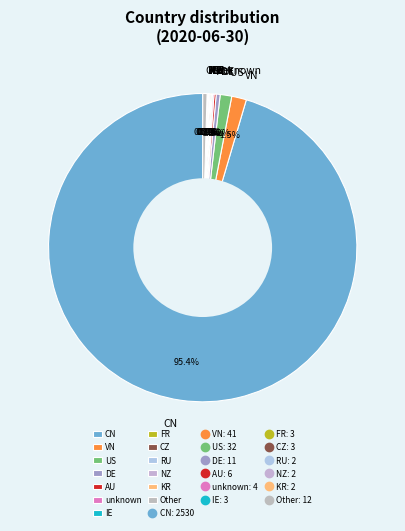

What percentage is NOT represented by Other?

99.5%